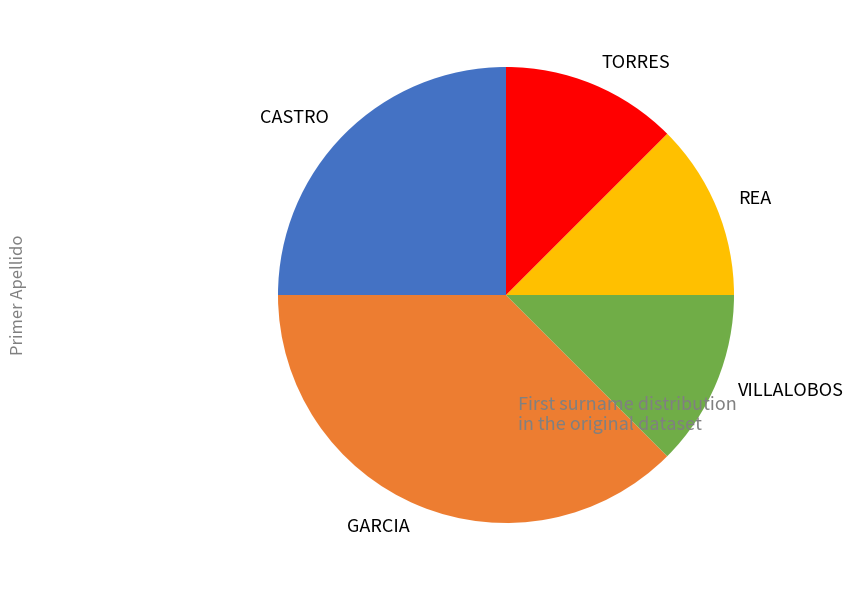

Is there any slice that represents more than half of the pie?

No